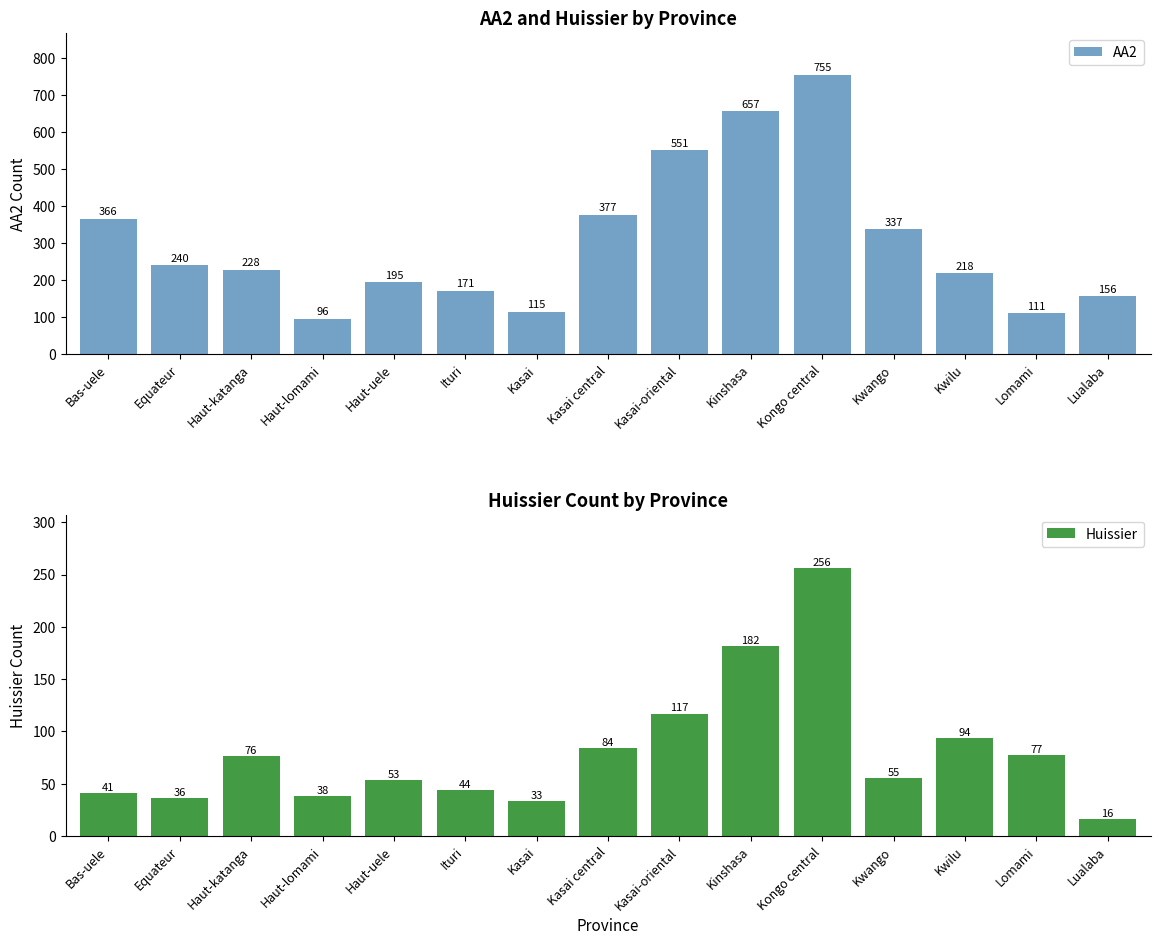

Does the chart contain any negative values?

No